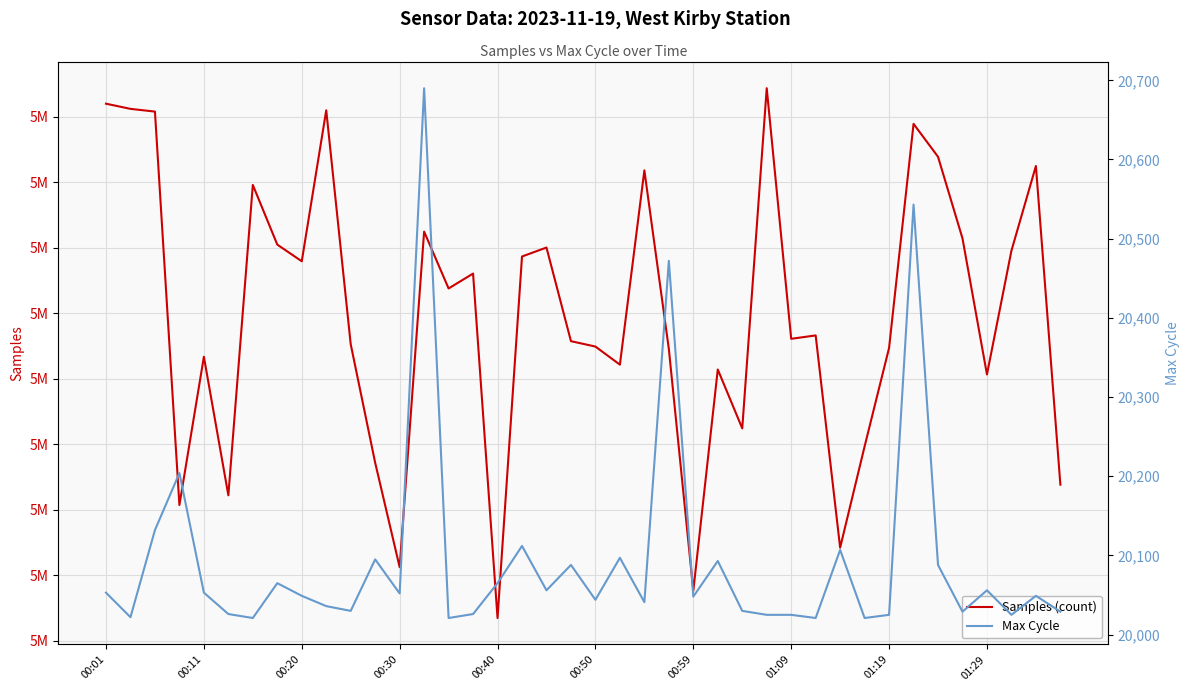

What is the smallest value displayed?

20021